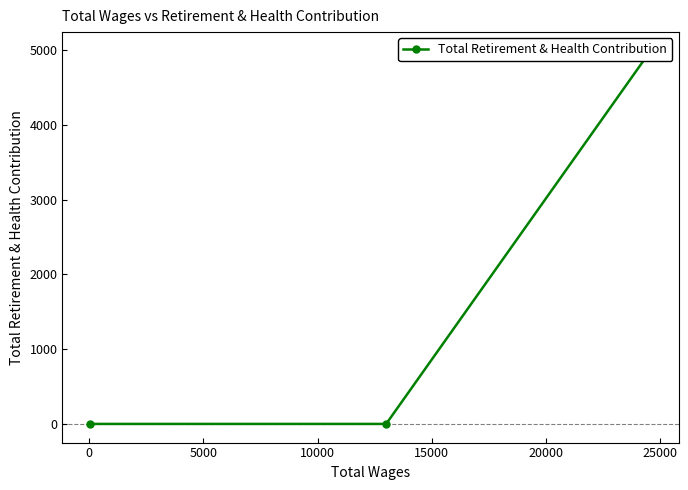

Does the chart display data point markers on the line(s)?

Yes